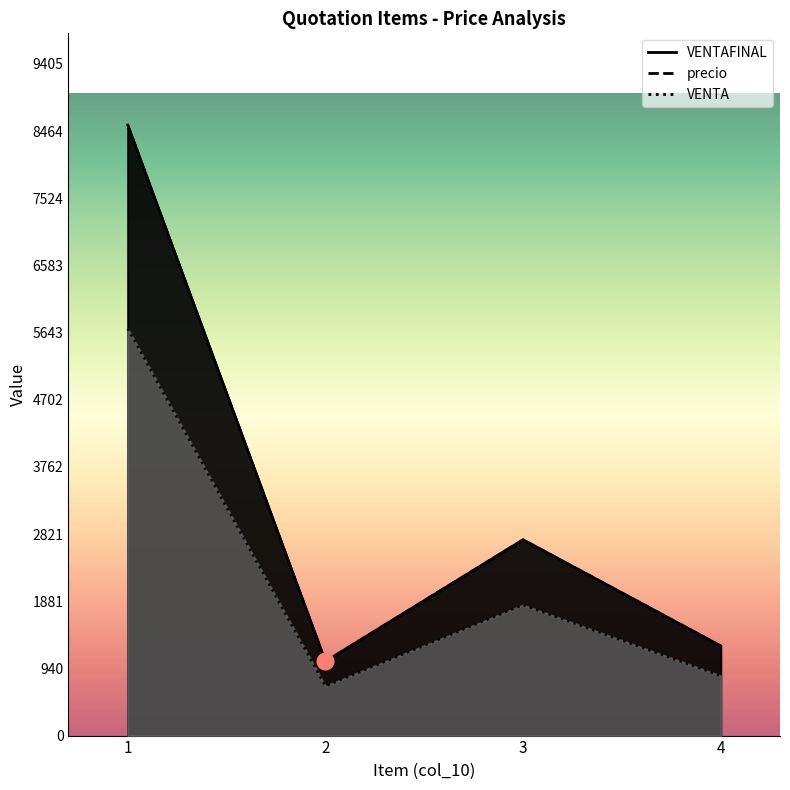

Read the VENTA value at 2.

693.0